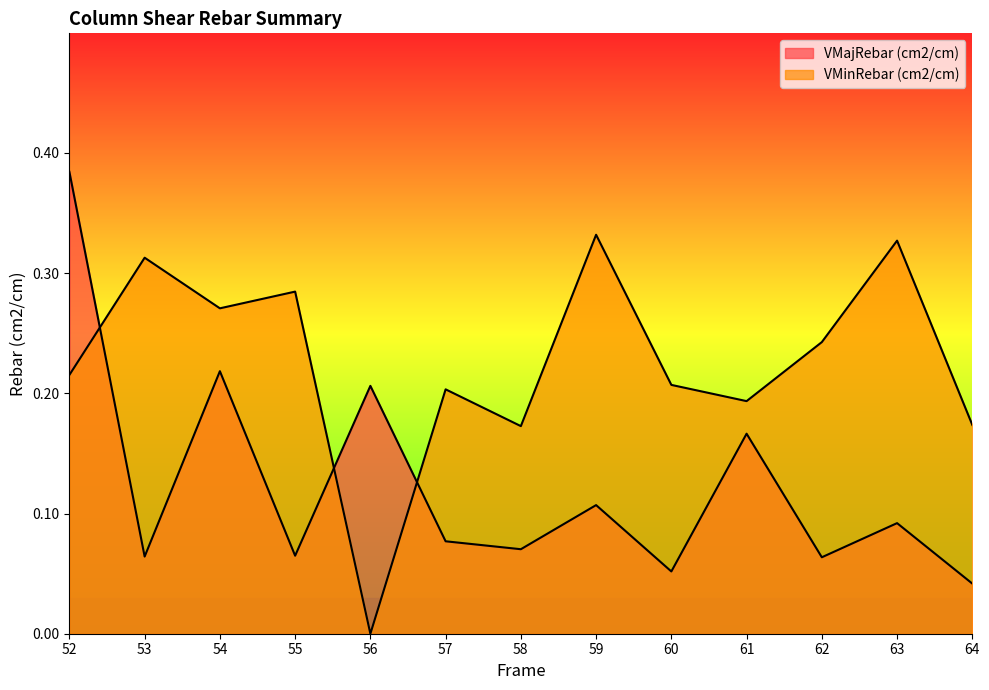

List the series in order of their overall mean, highest first.

VMinRebar (cm2/cm), VMajRebar (cm2/cm)